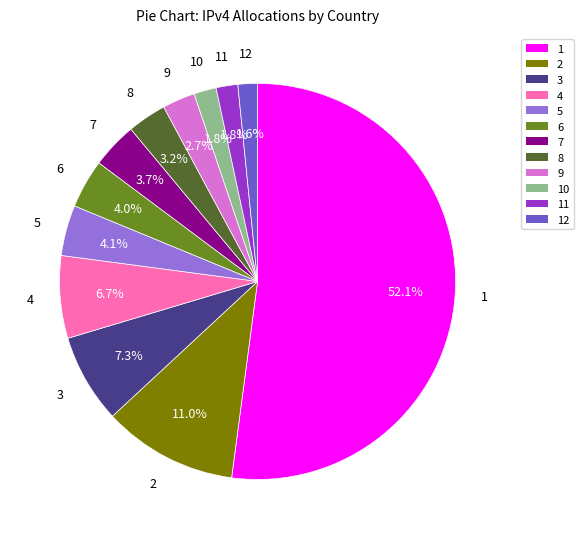

How many slices are in this pie chart?

12